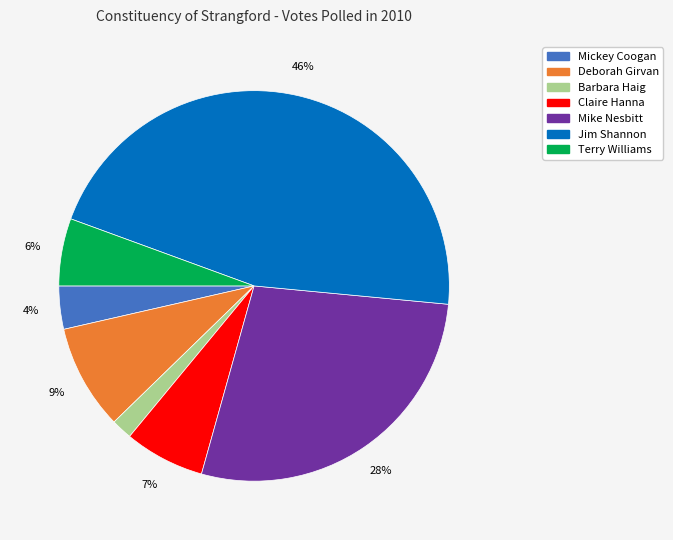

Is Barbara Haig the majority of the pie?

No